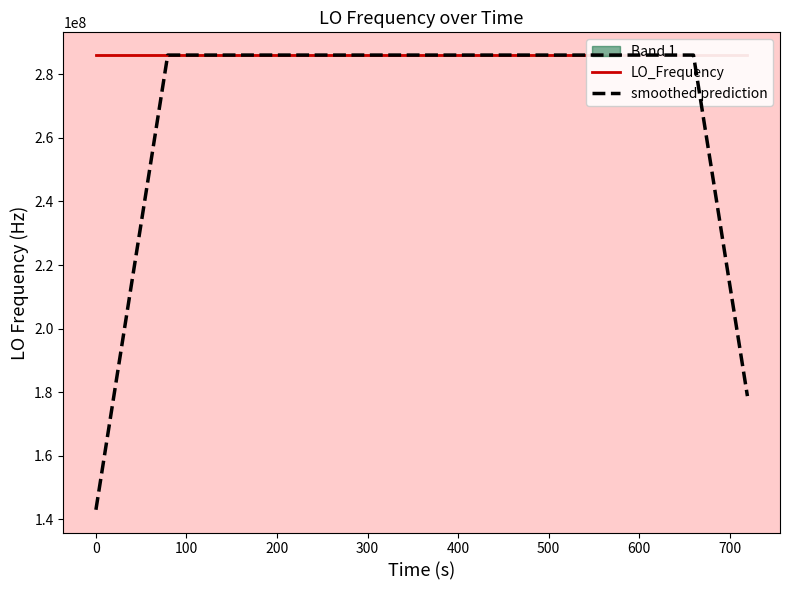

What is the minimum value for smoothed prediction?

143023500.3